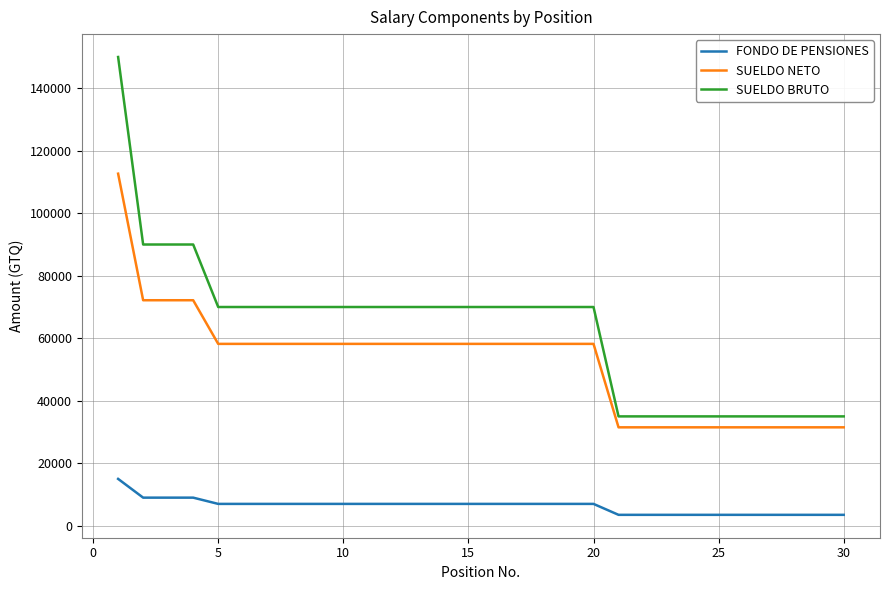

Rank the series by their maximum value, from lowest to highest.

FONDO DE PENSIONES, SUELDO NETO, SUELDO BRUTO